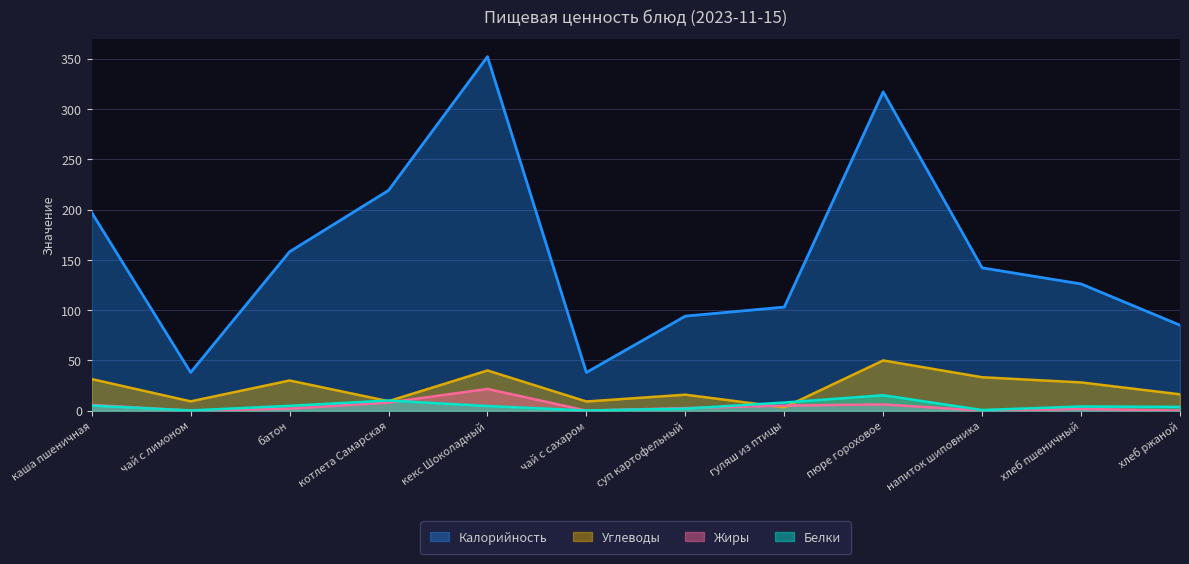

At how many categories does at least one series exceed 118?

7